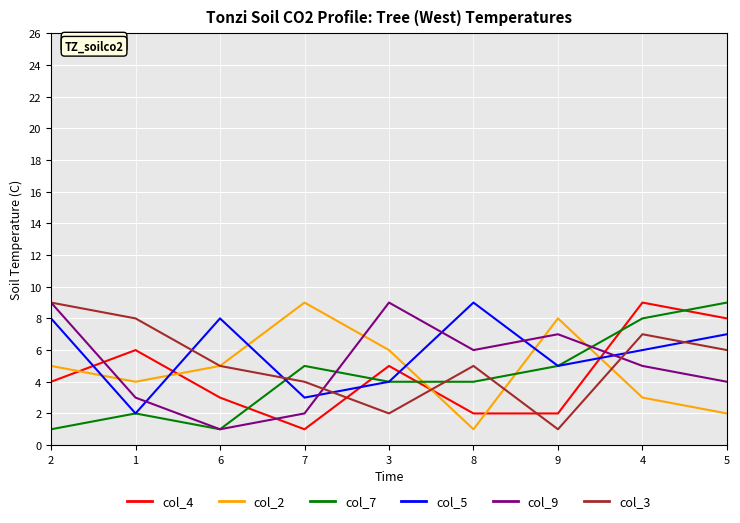

What is the difference between the col_5 values at 8 and 2?

1